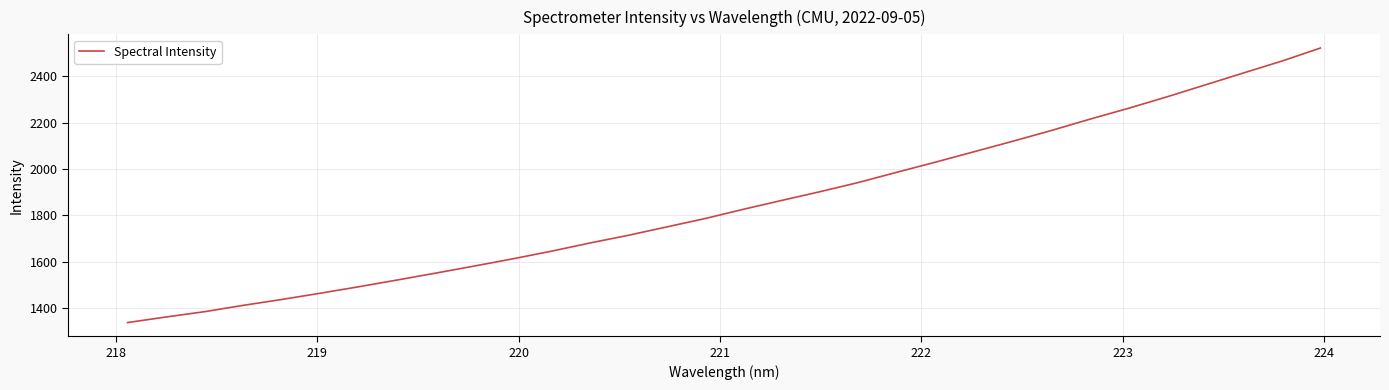

True or false: the data has more than 1 interior local peaks.

False